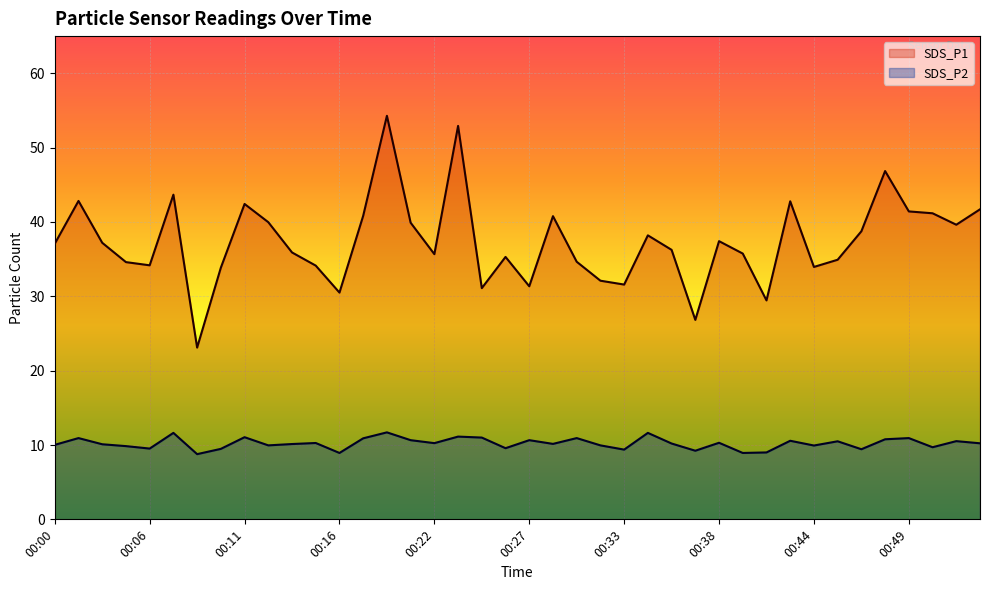

What are all the series names shown in the legend?

SDS_P1, SDS_P2